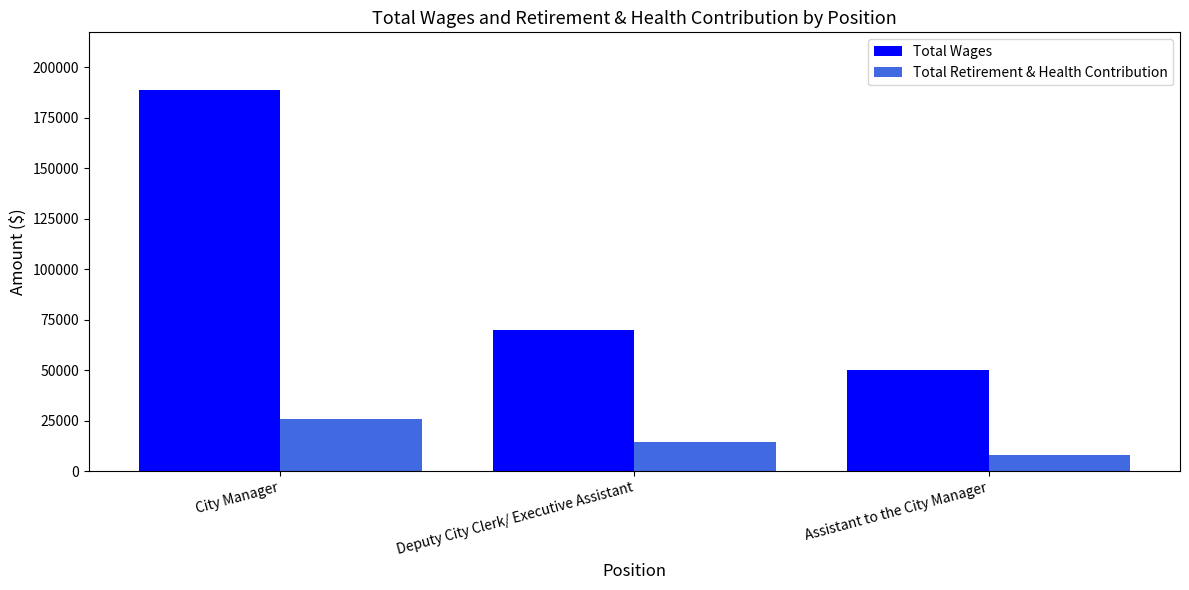

What is the difference between the highest and lowest values at Assistant to the City Manager?

41960